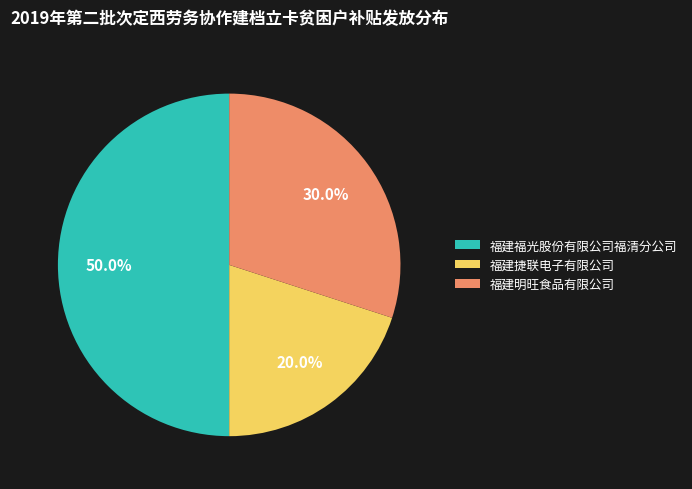

To the nearest percent, what percentage of the pie is 福建明旺食品有限公司?

30%